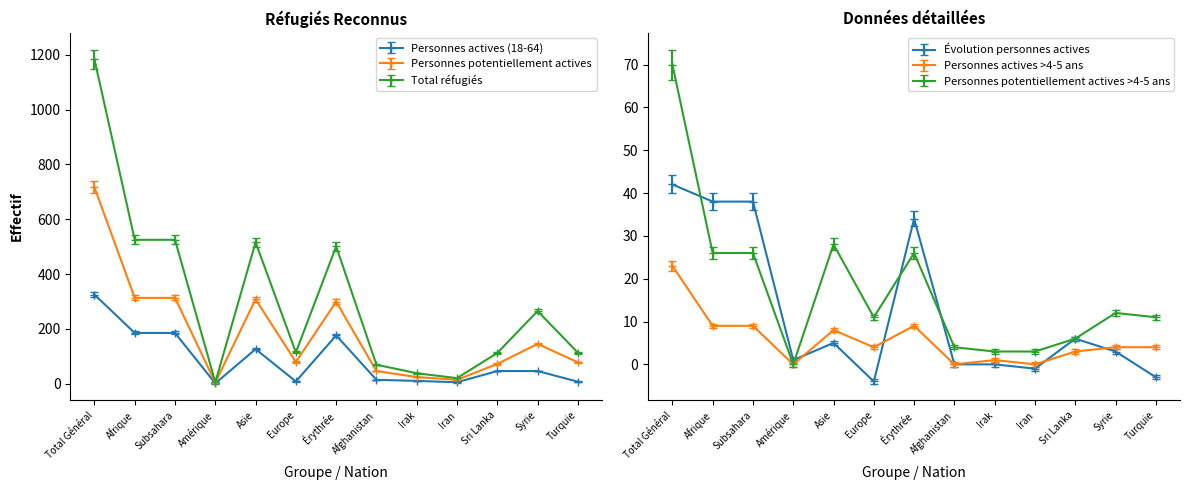

Reading left to right, extract all data points from this chart.

Personnes actives (18-64): 325	185	185	1	126	8	176	14	10	5	46	46	7
Personnes potentiellement actives: 717	313	313	4	308	79	299	46	24	14	72	145	78
Total réfugiés: 1184	525	525	5	516	114	501	69	38	20	112	265	113
Évolution personnes actives: 42	38	38	1	5	-4	34	0	0	-1	6	3	-3
Personnes actives >4-5 ans: 23	9	9	0	8	4	9	0	1	0	3	4	4
Personnes potentiellement actives >4-5 ans: 70	26	26	0	28	11	26	4	3	3	6	12	11